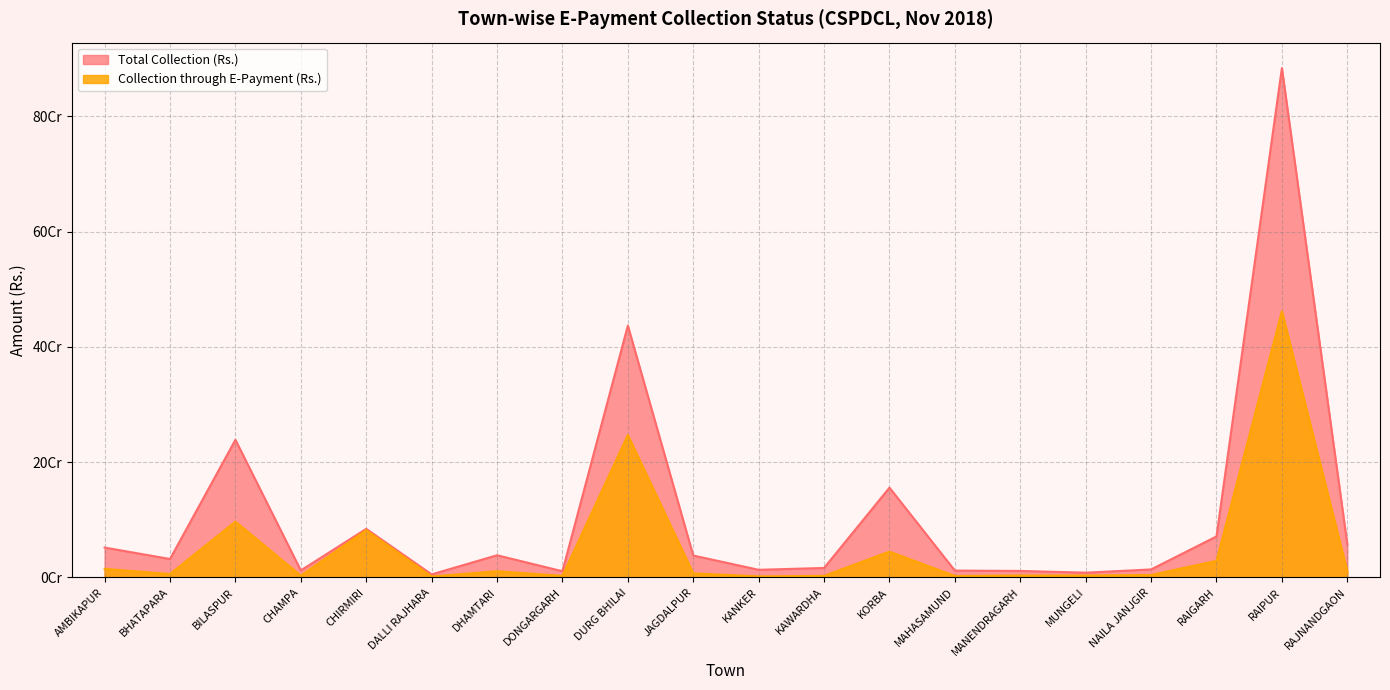

True or false: Collection through E-Payment (Rs.) and Total Collection (Rs.) intersect in this chart.

False